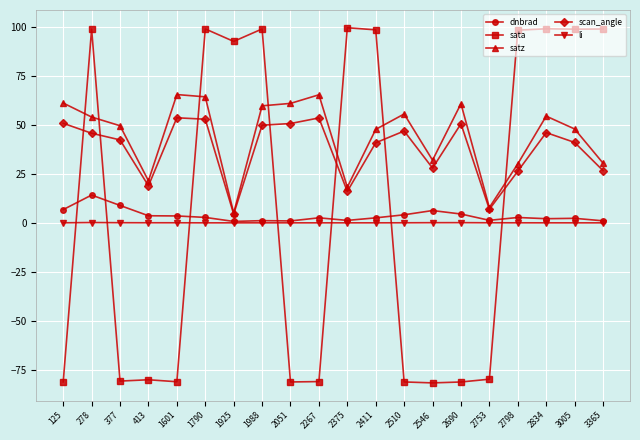

How many values in the satz series exceed 53?

10